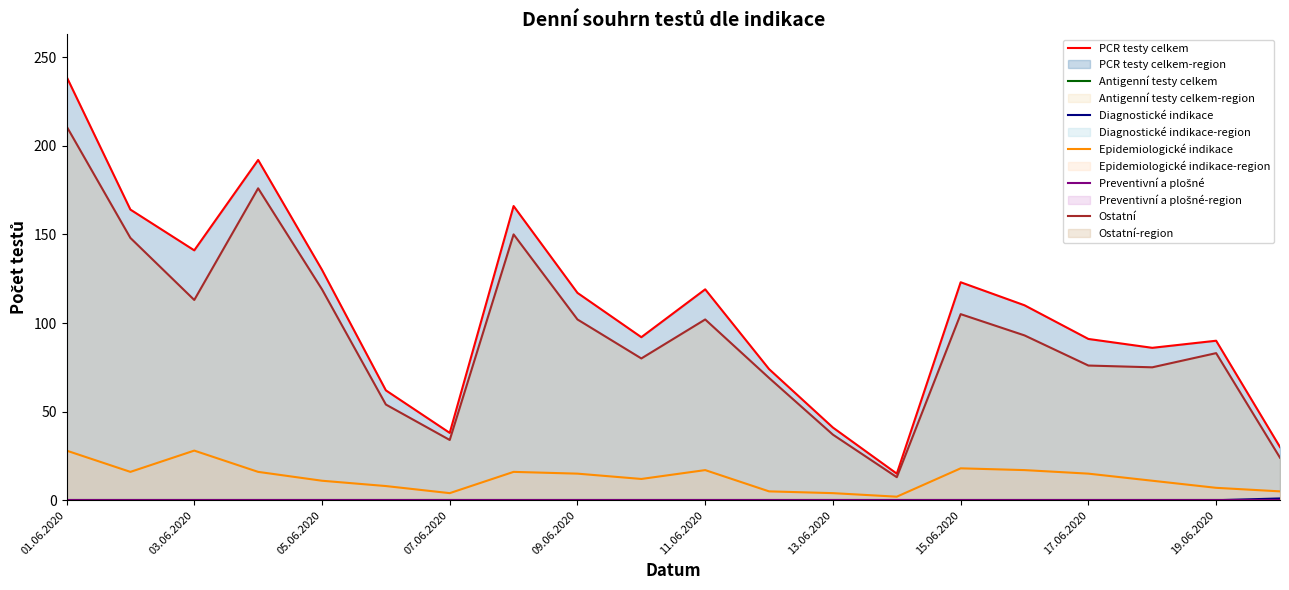

Rank the series at 17 from lowest to highest value.

Antigenní testy celkem, Diagnostické indikace, Preventivní a plošné, Epidemiologické indikace, Ostatní, PCR testy celkem